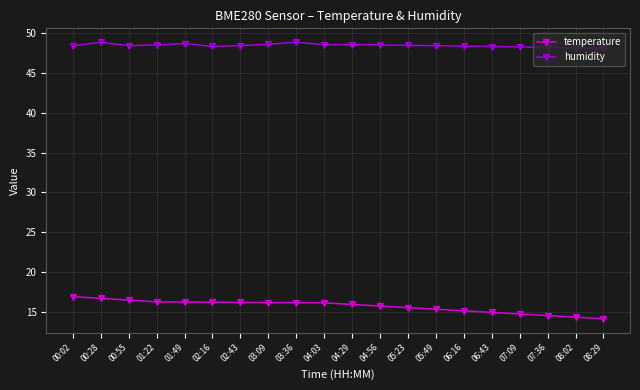

What is the sum of the temperature values at 06:43 and 02:43?

31.1